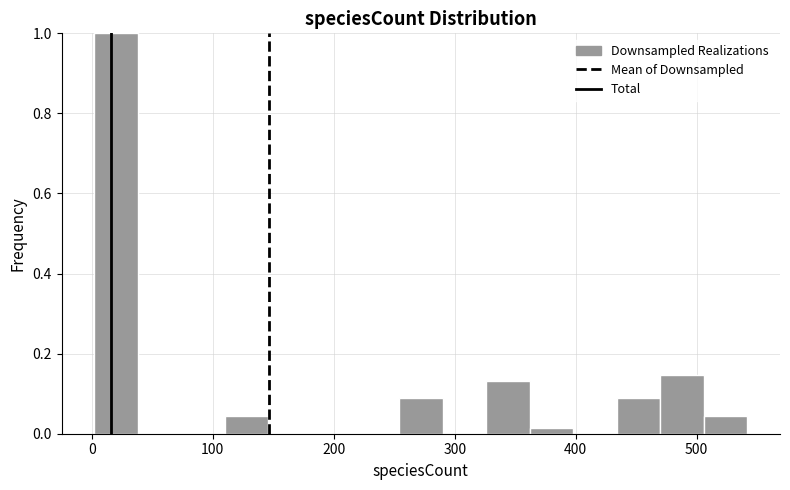

Read against the x-axis, roughly where is the centre of the tallest bar?

20